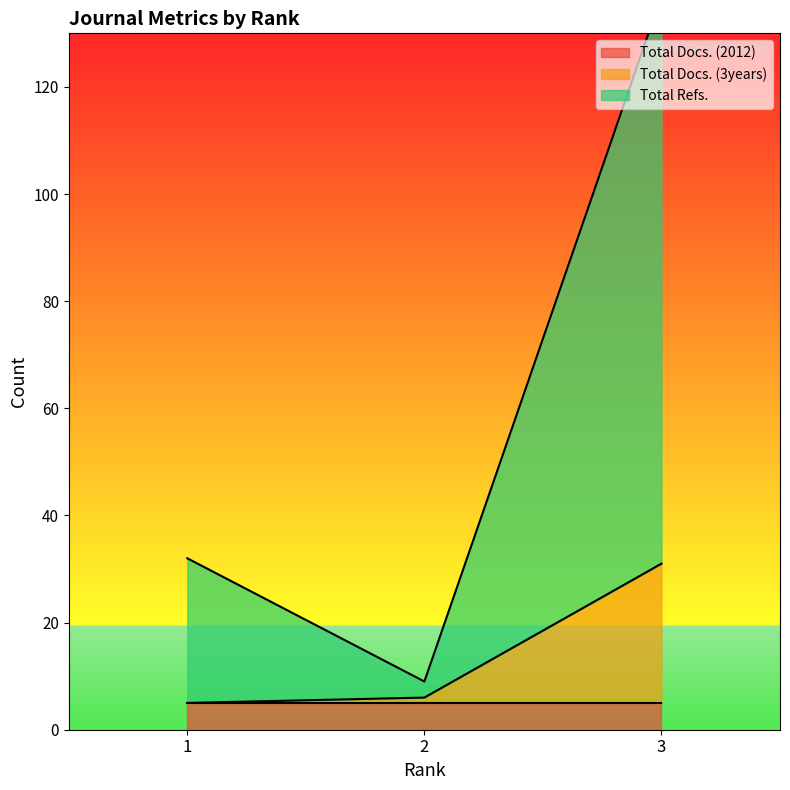

At which category does the chart reach its peak across all series?

3